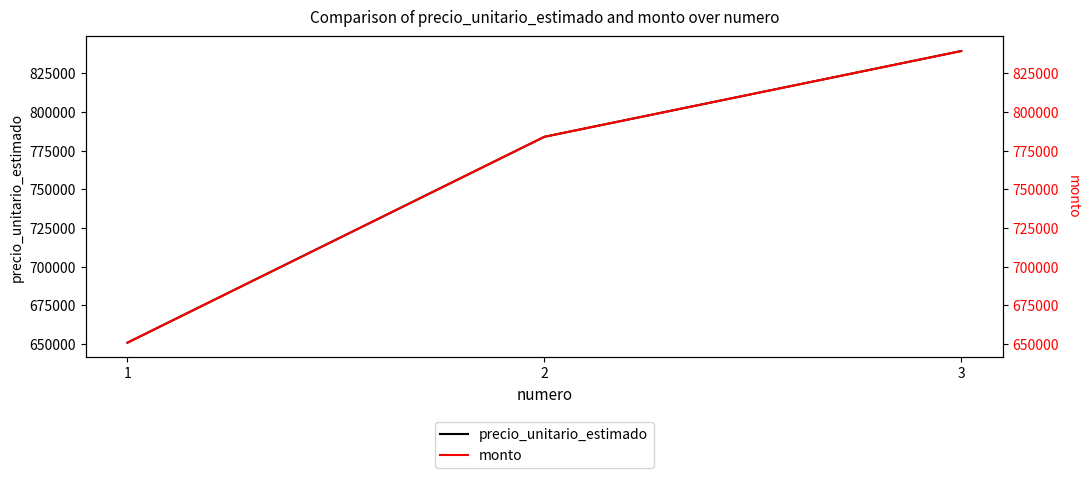

What is the minimum value shown in the chart?

650918